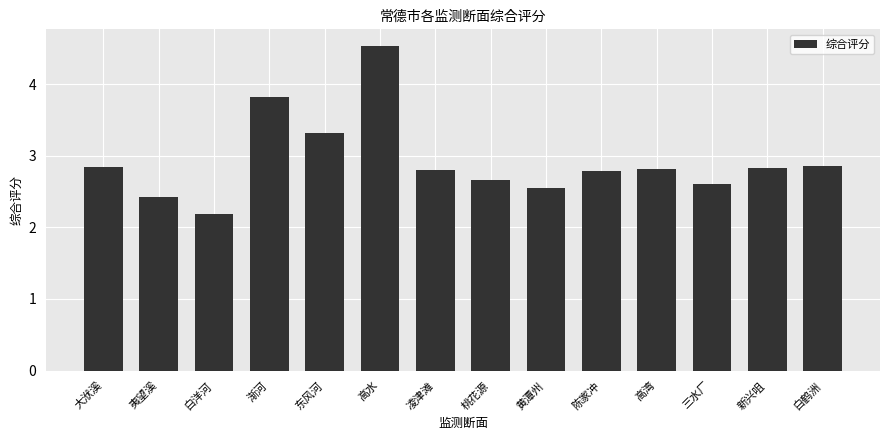

What is the smallest value displayed?

2.2